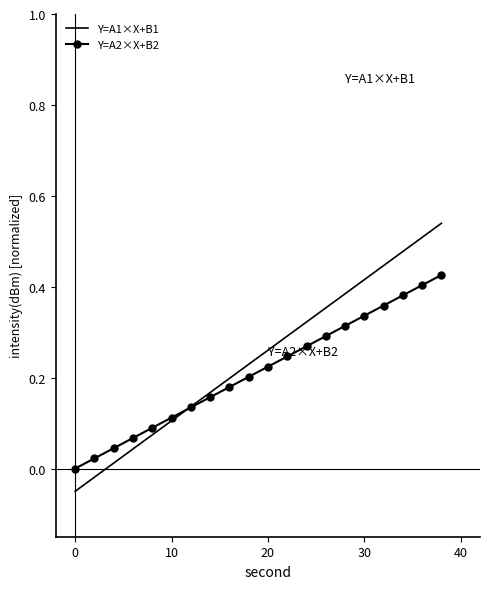

Count the number of categories in the chart.

20